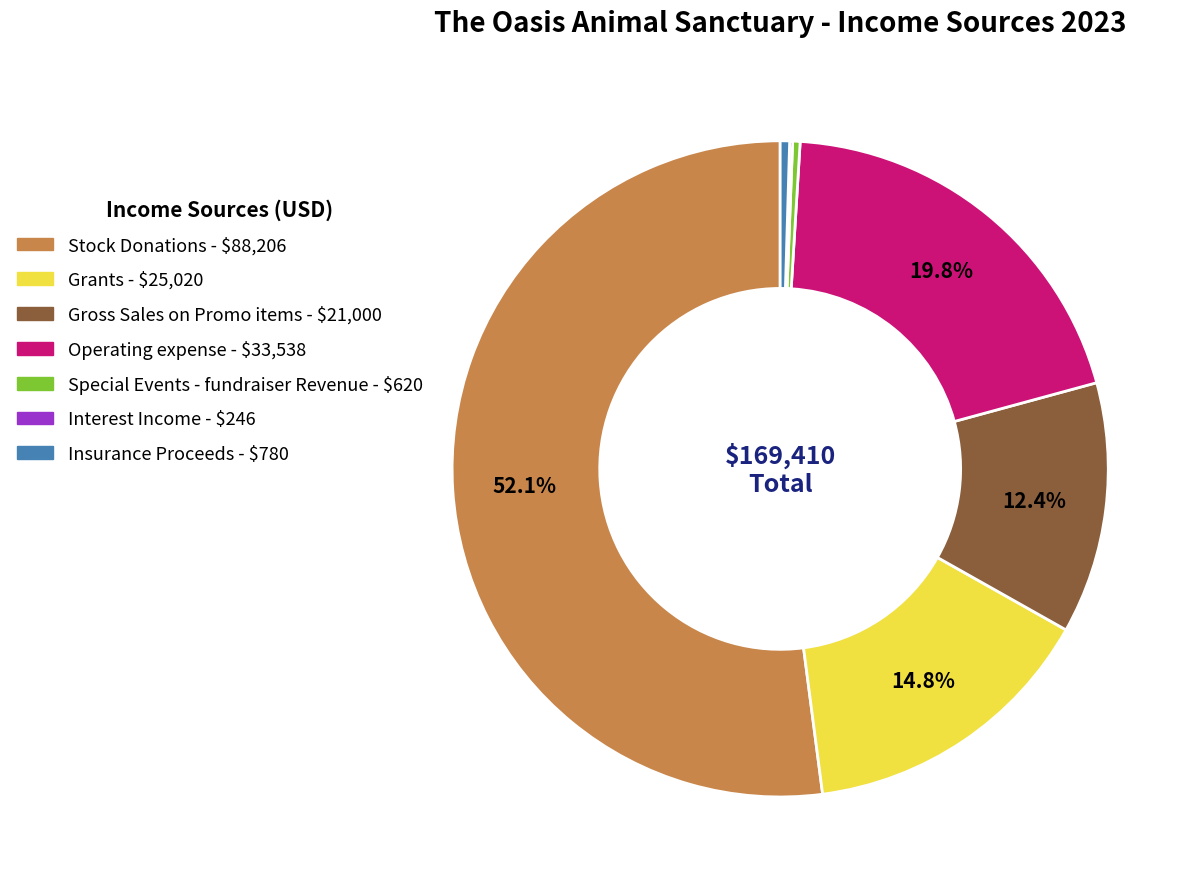

Is there any slice that represents more than half of the pie?

Yes